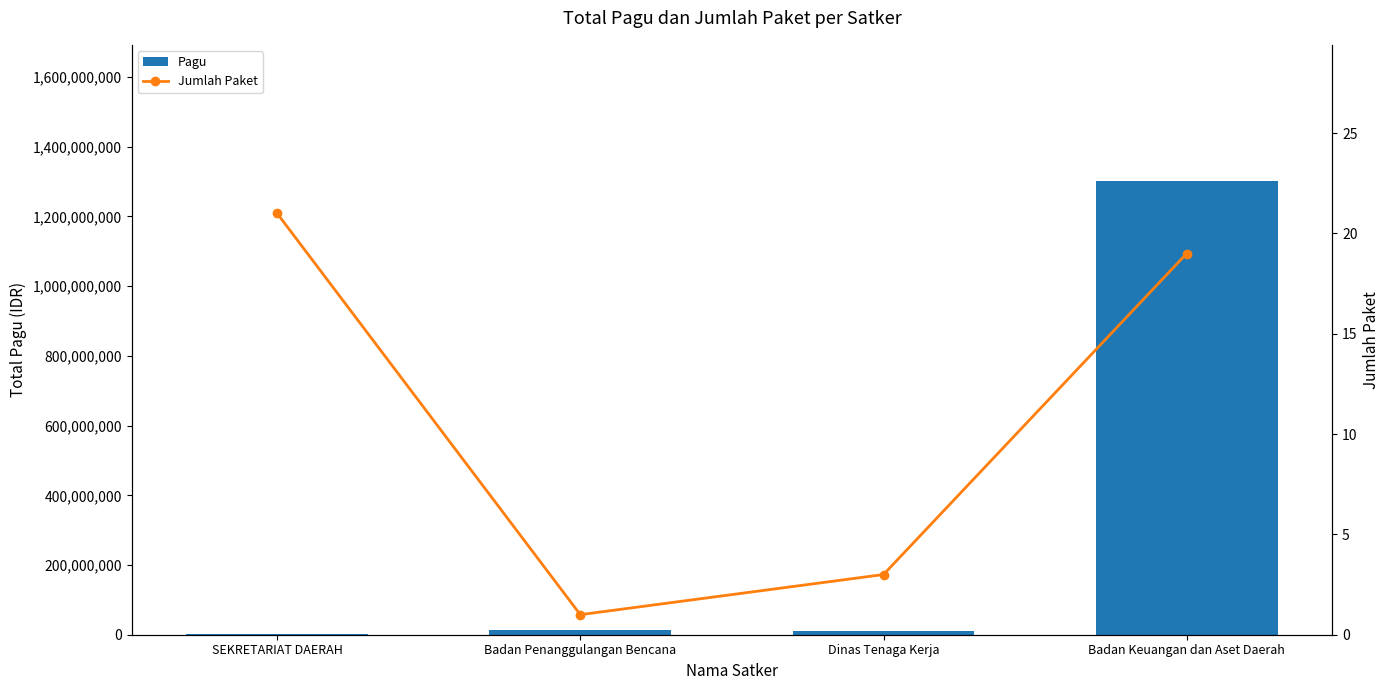

What is the minimum value for Jumlah Paket?

1